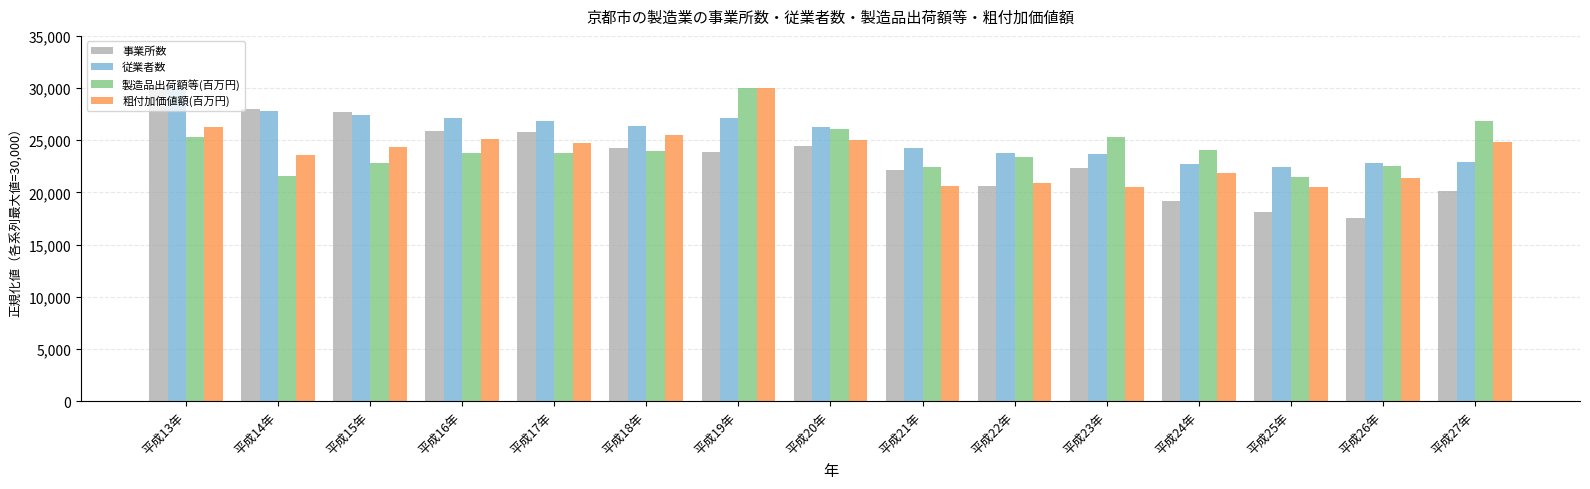

Read the 従業者数 value at 平成21年.

24287.7